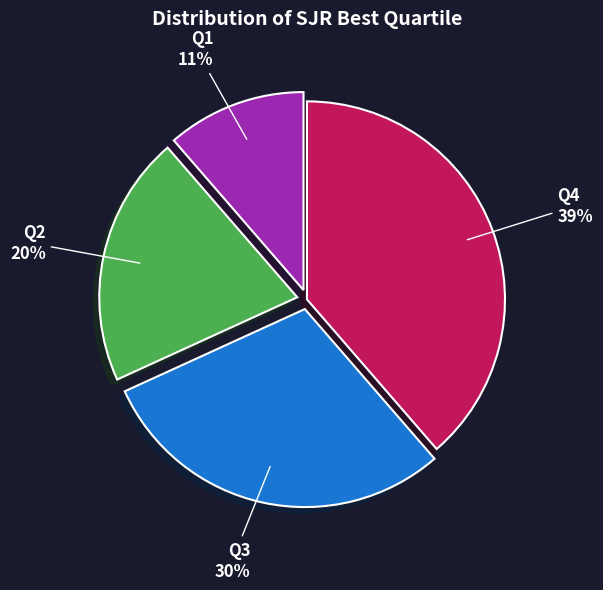

Does Q4 account for over 50% of the chart?

No